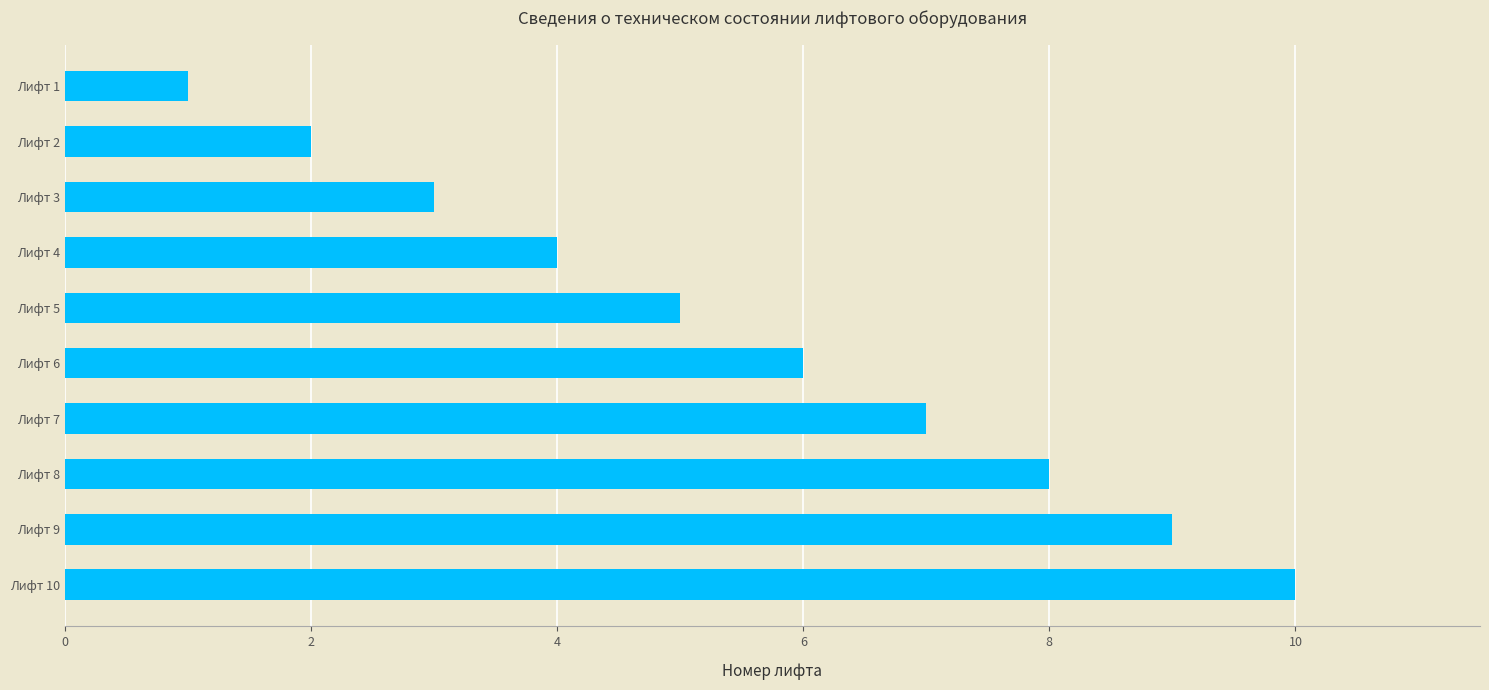

The chart shows a value of 3 at Лифт 8. True or false?

False